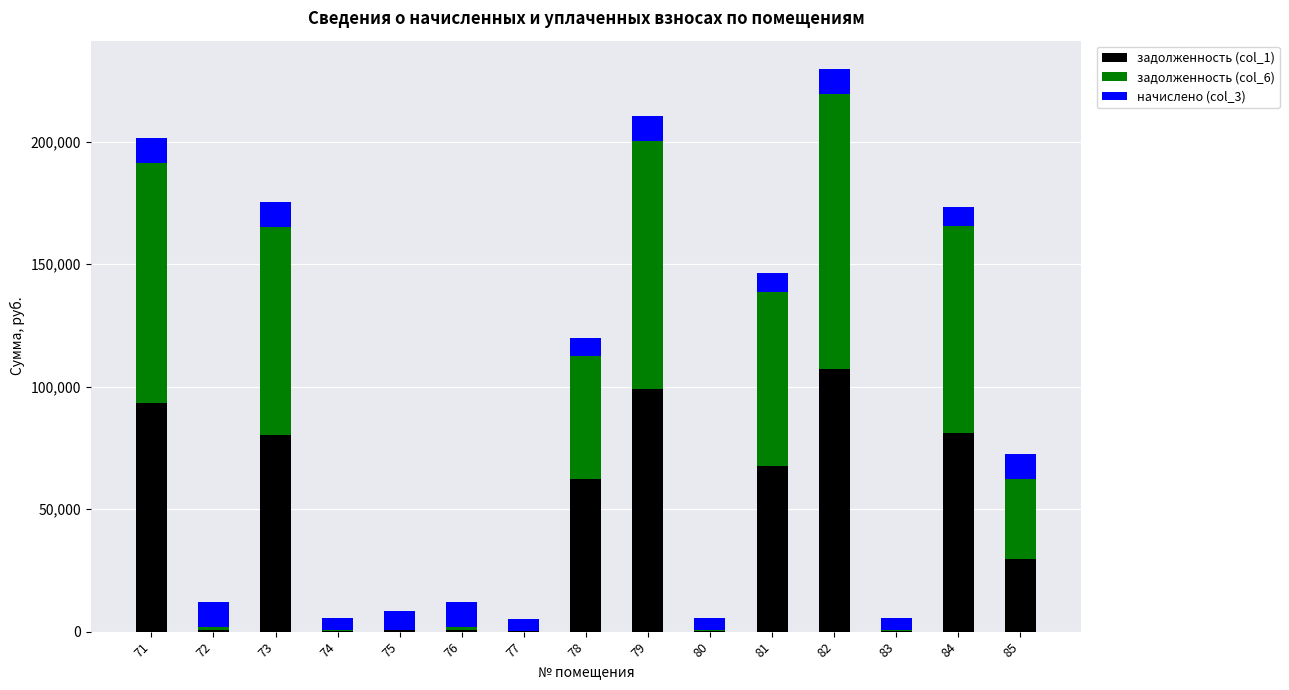

What is the sum of all задолженность (col_1) values?

624203.5